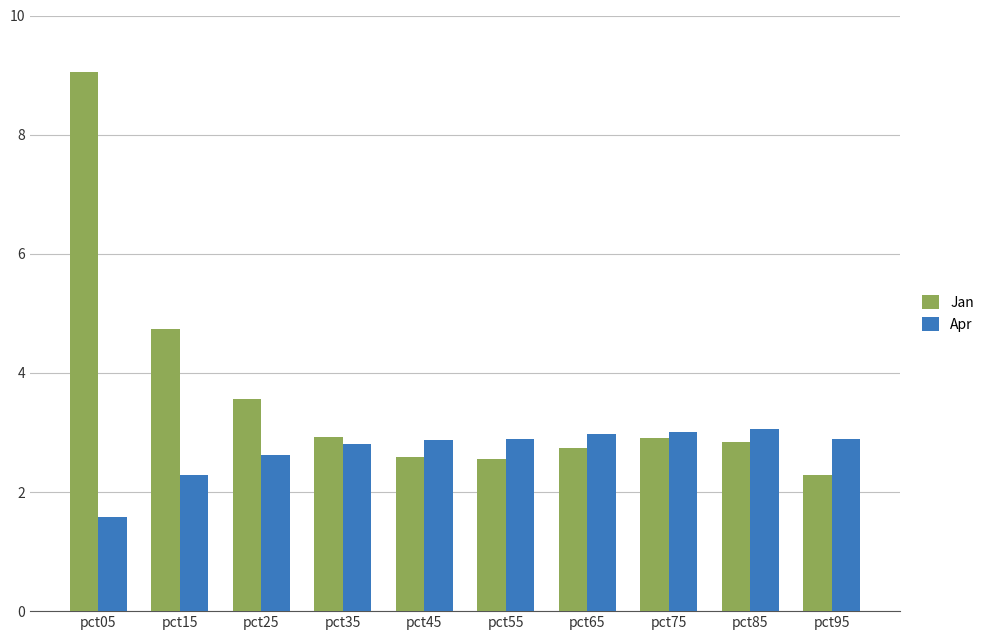

At pct15, list the series in order from largest to smallest.

Jan, Apr